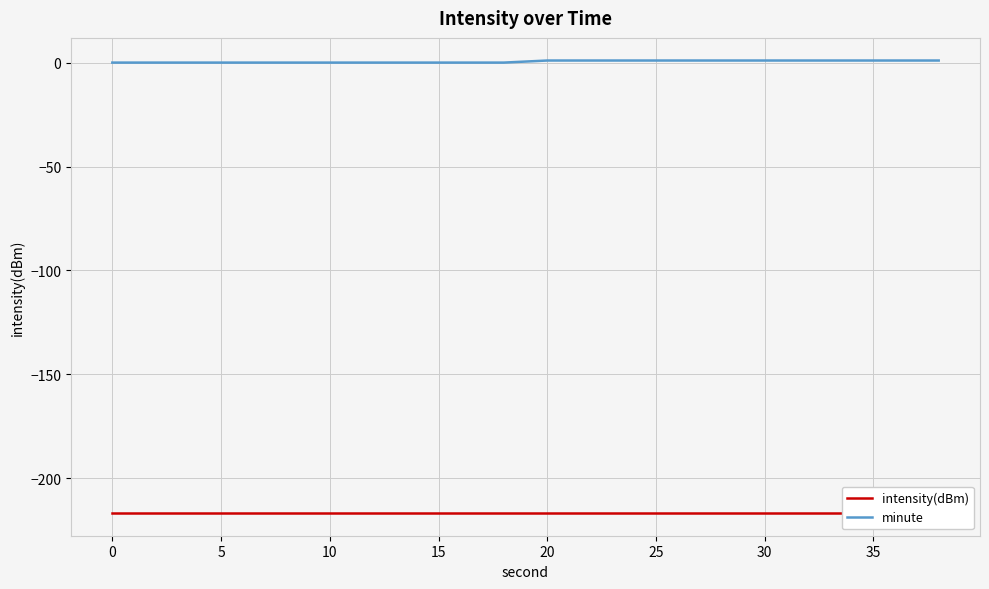

How many values in minute are above zero?

10